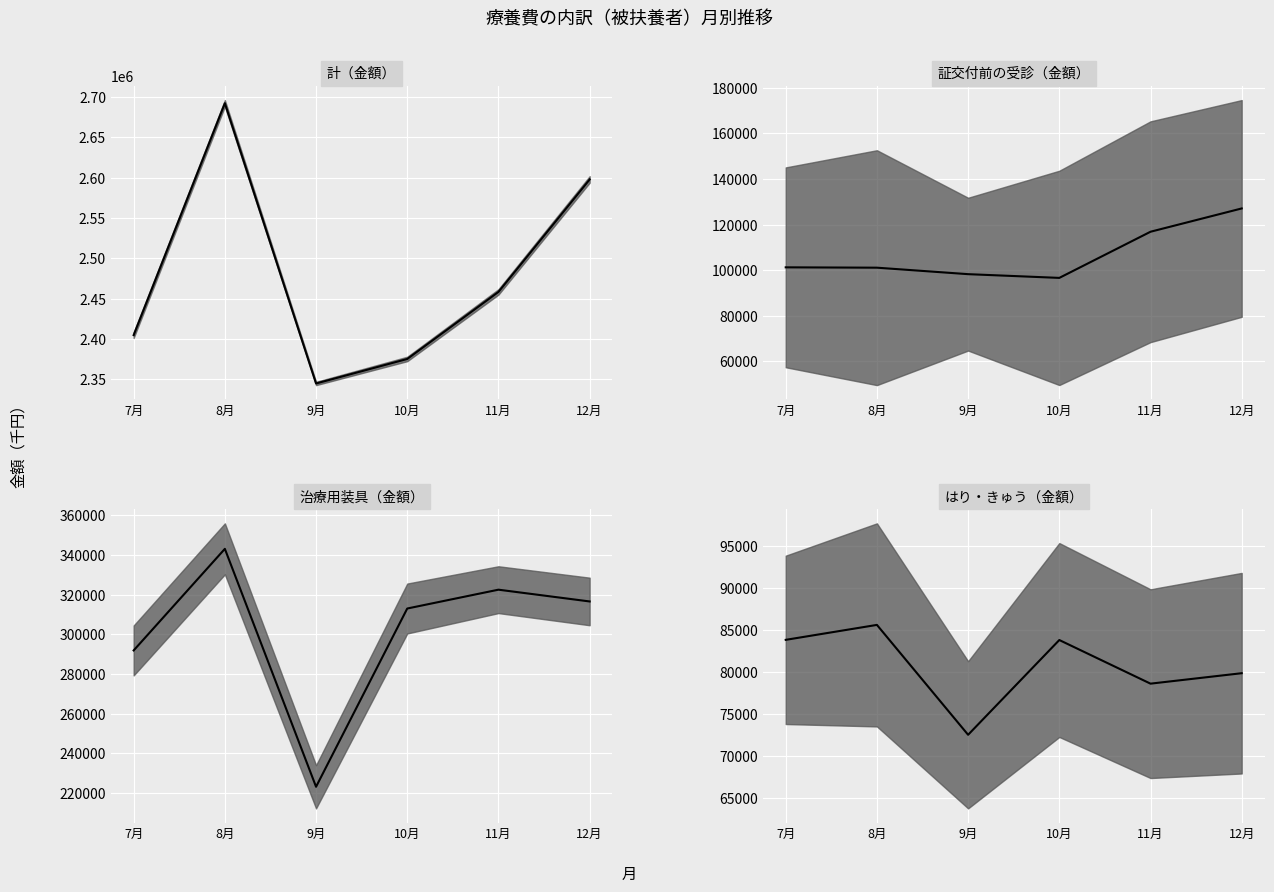

At which label does はり・きゅう（金額）_center reach its minimum?

9月